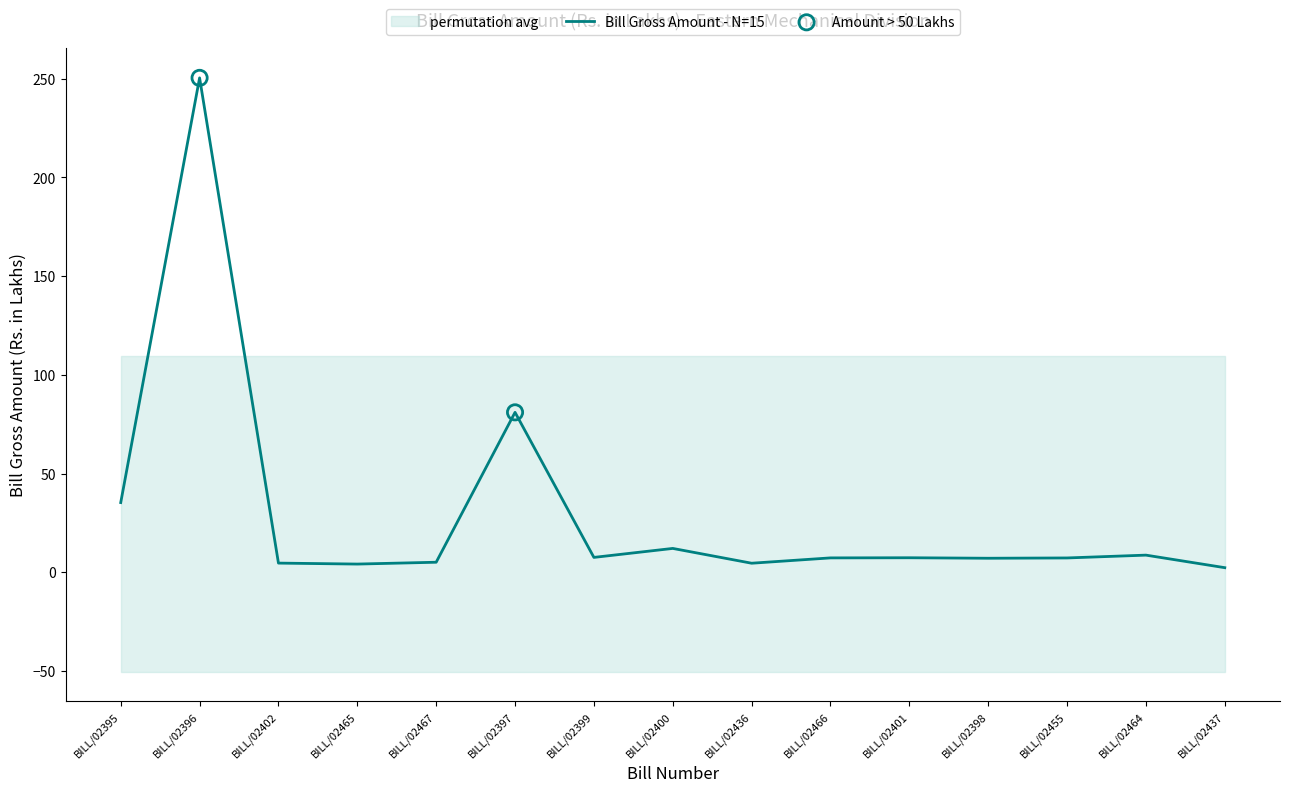

Approximately how many times larger is the value at BILL/02455 compared to BILL/02399?

1.0